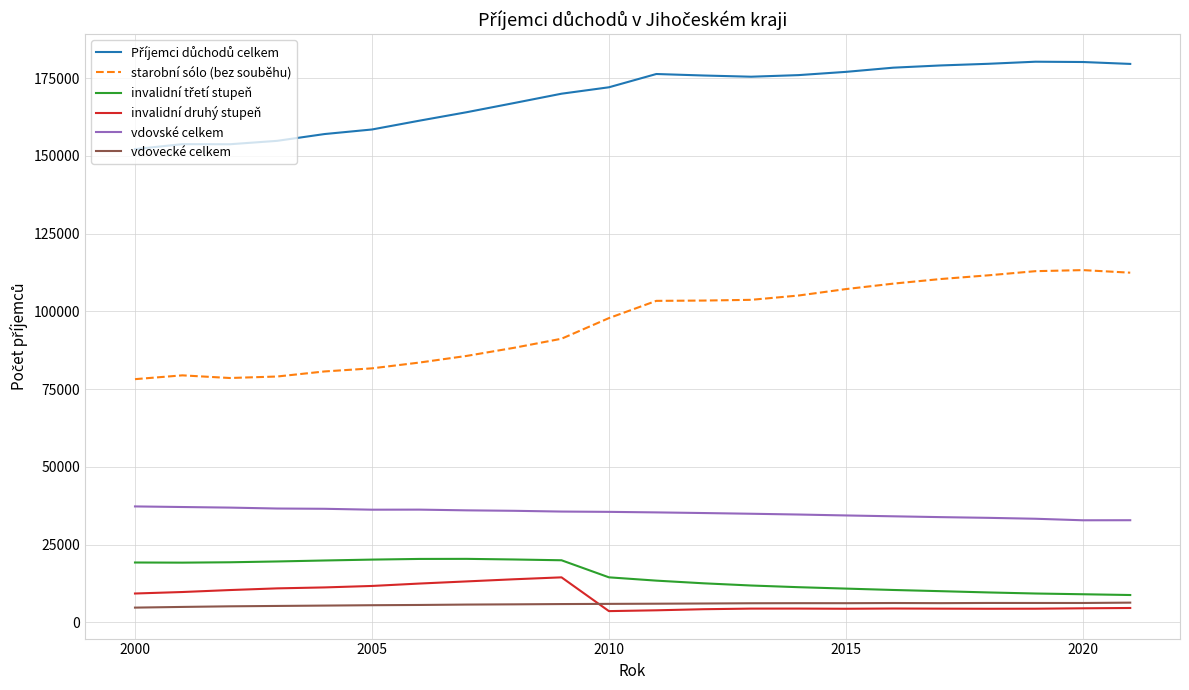

True or false: vdovské celkem and invalidní druhý stupeň cross at least once.

False